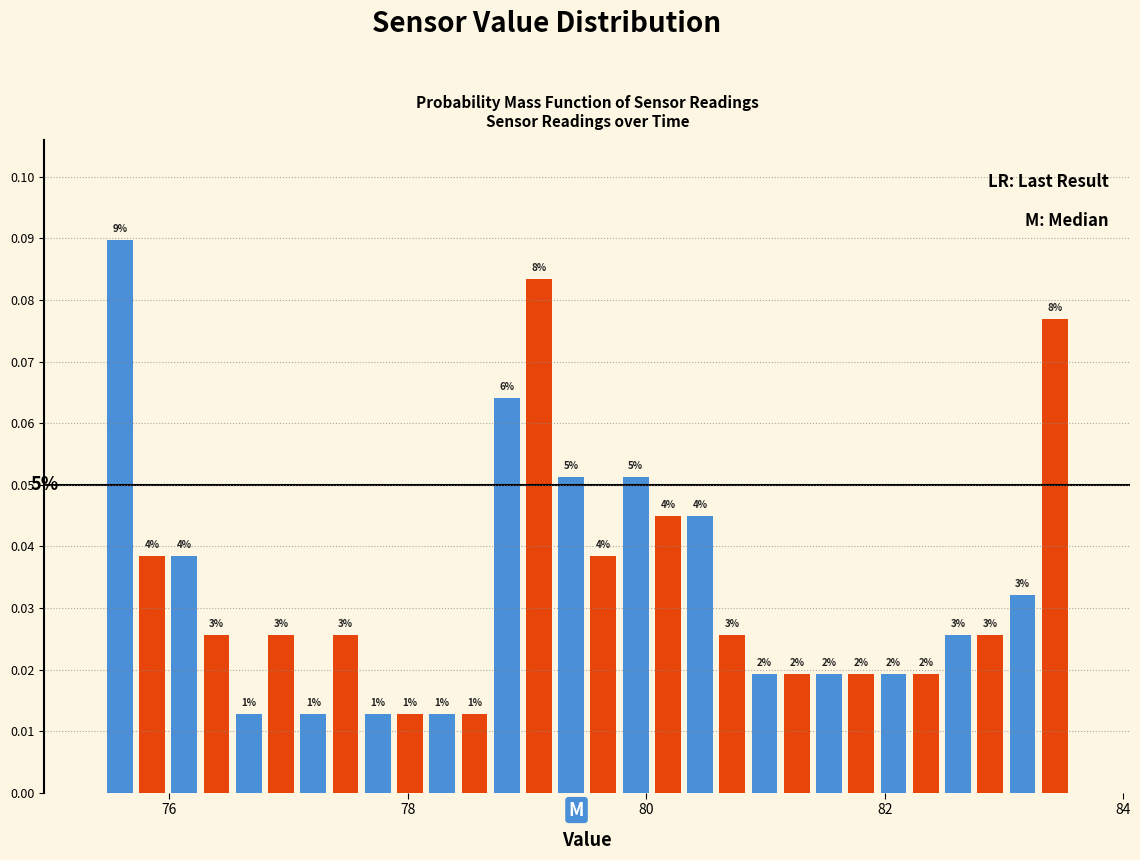

Around what value on the x-axis is the tallest bar? Give the approximate position of its centre, as read against the axis.

75.6